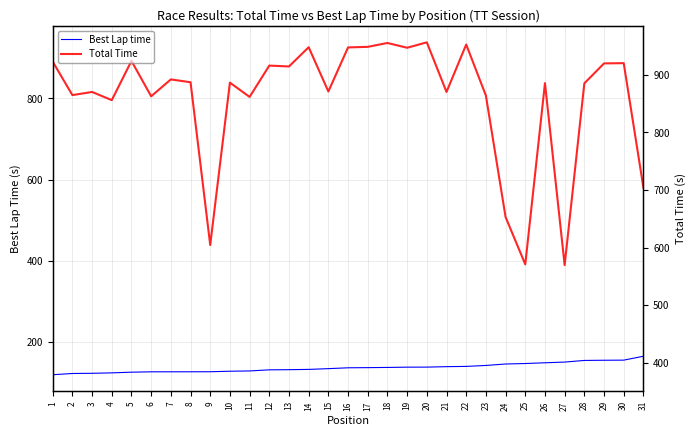

The value of Total Time at 19 is 924.9. True or false?

True